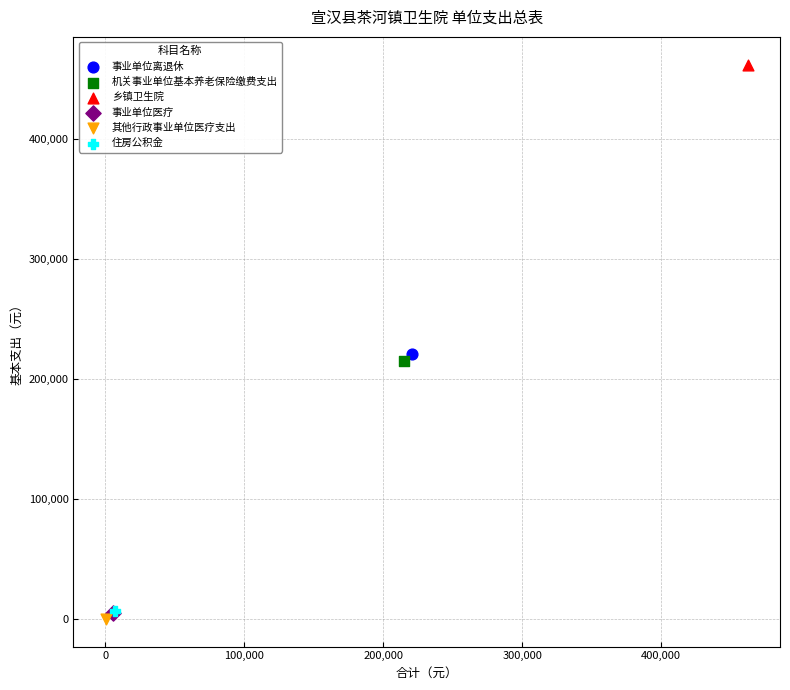

Which series reaches the maximum Y coordinate?

乡镇卫生院